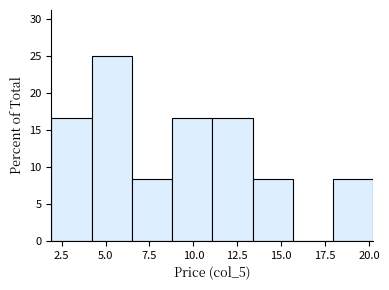

Which range on the x-axis has the tallest bar?

4.0 to 6.5